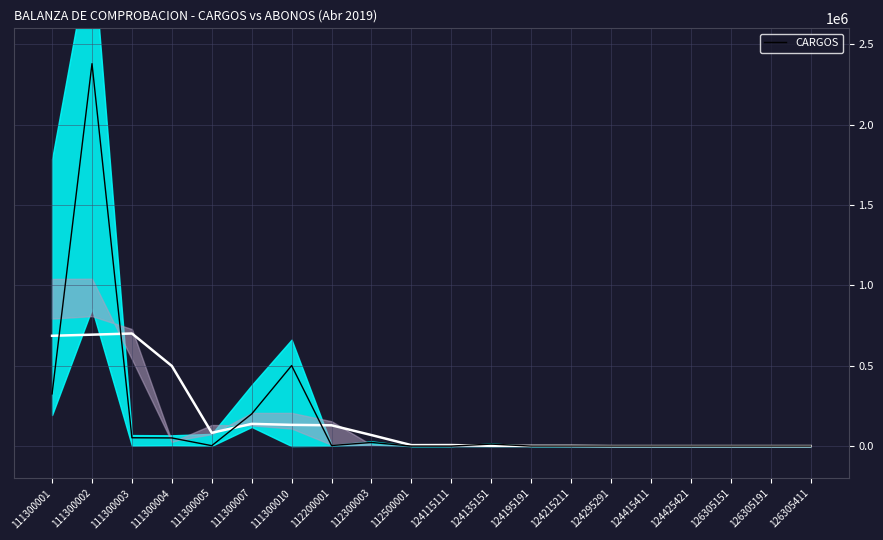

How many lines are shown in the chart?

1